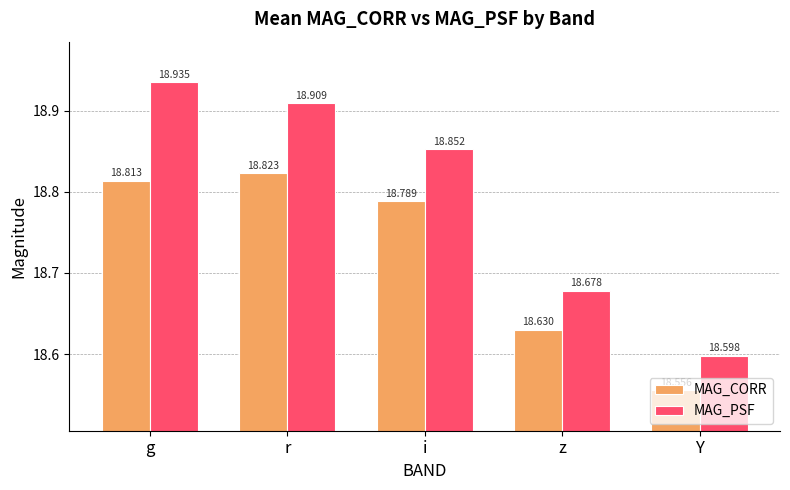

What is the sum of all MAG_CORR values?

93.6